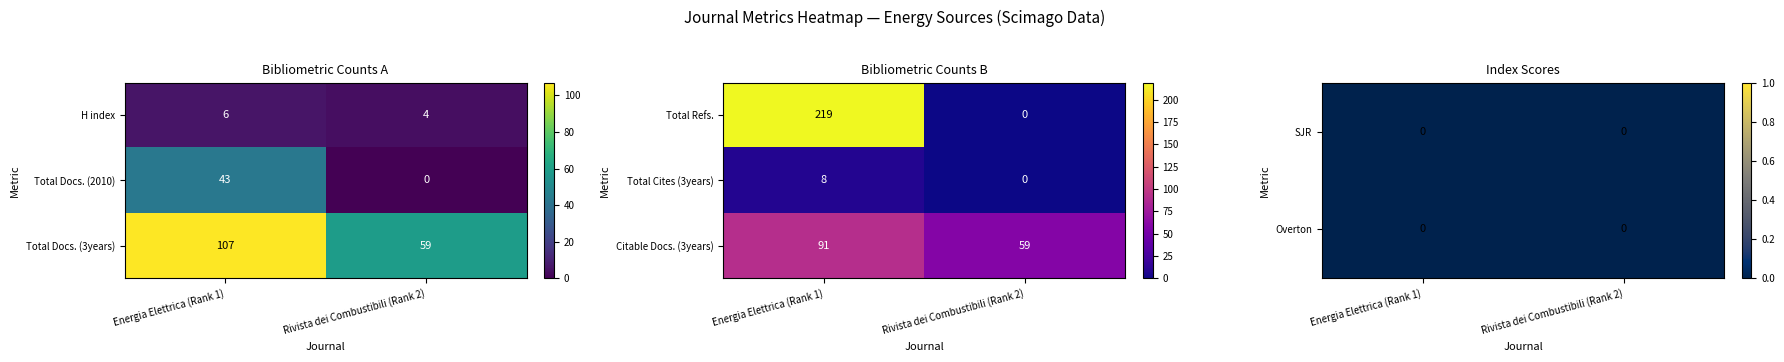

Read the H index value at Rivista dei Combustibili (Rank 2).

4